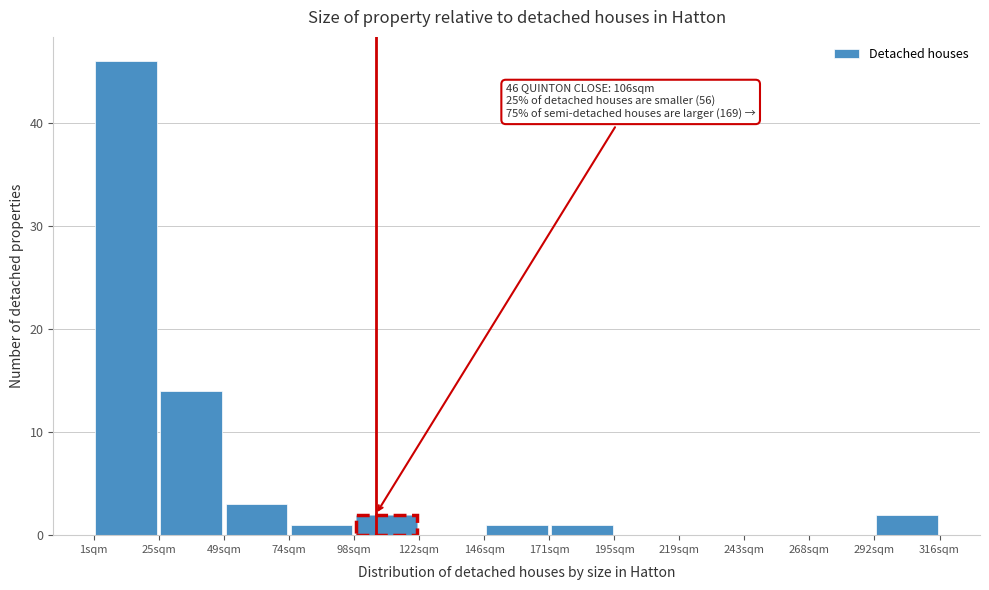

Over which range of the x-axis is the bar tallest?

0 to 25